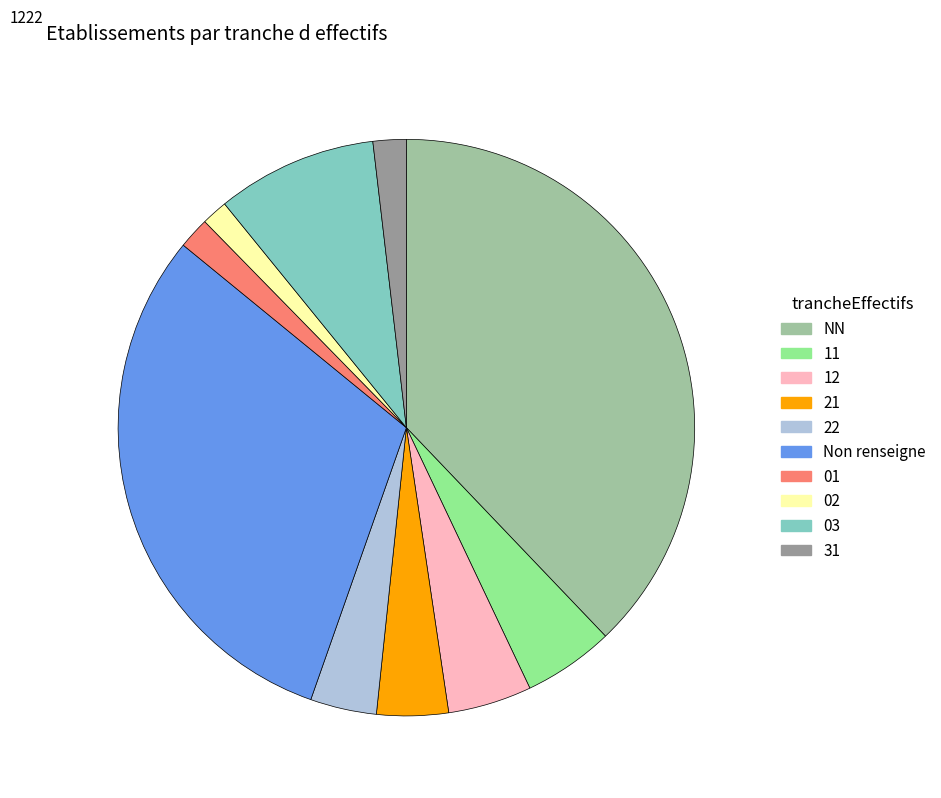

Does any single category account for the majority?

No